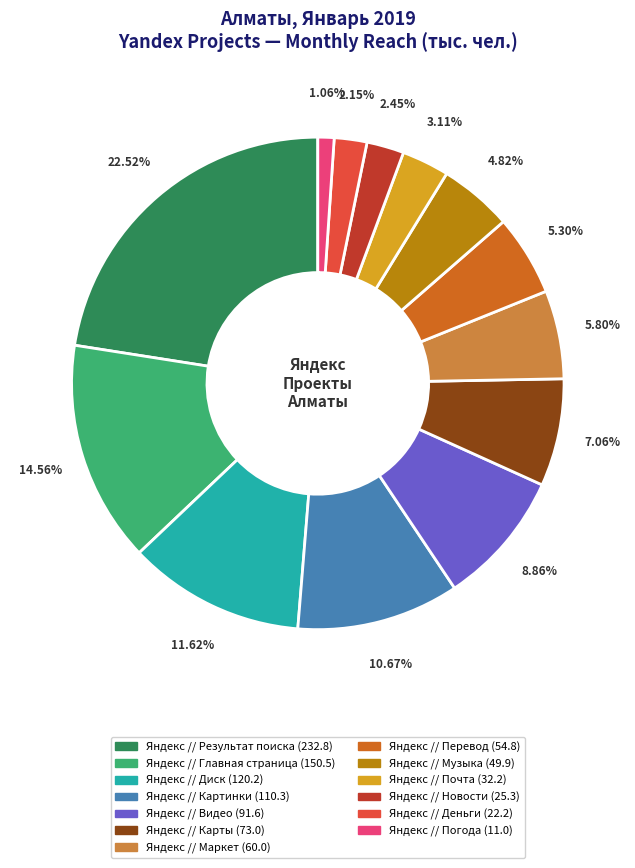

To the nearest percent, what is the difference between the largest and smallest slice percentages?

21%